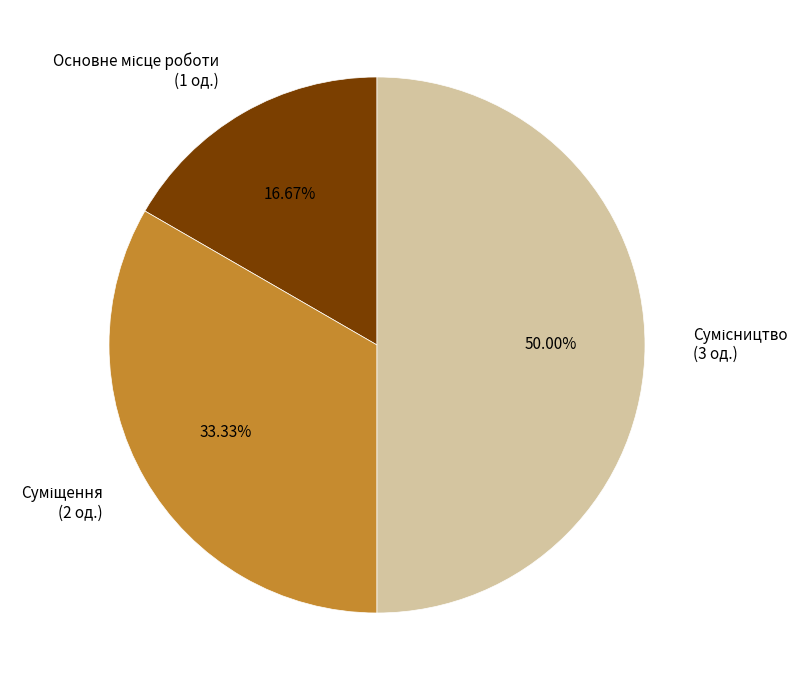

Which slice is the smallest?

Основне місце роботи